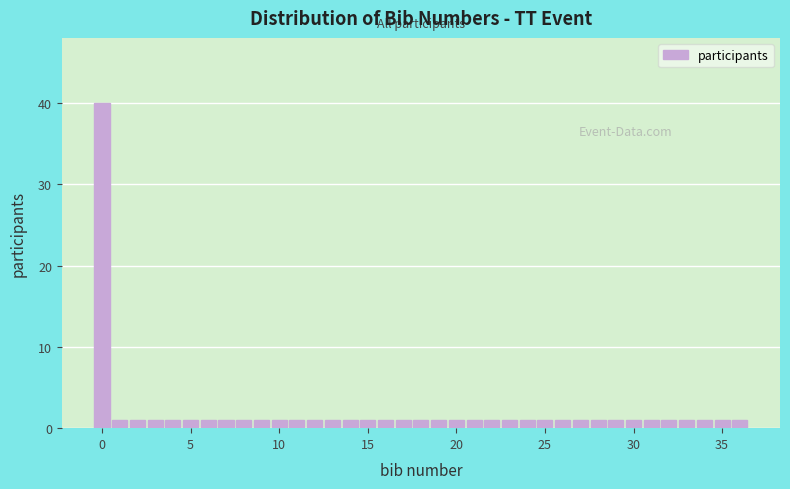

Read against the x-axis, roughly where is the centre of the tallest bar?

0.0